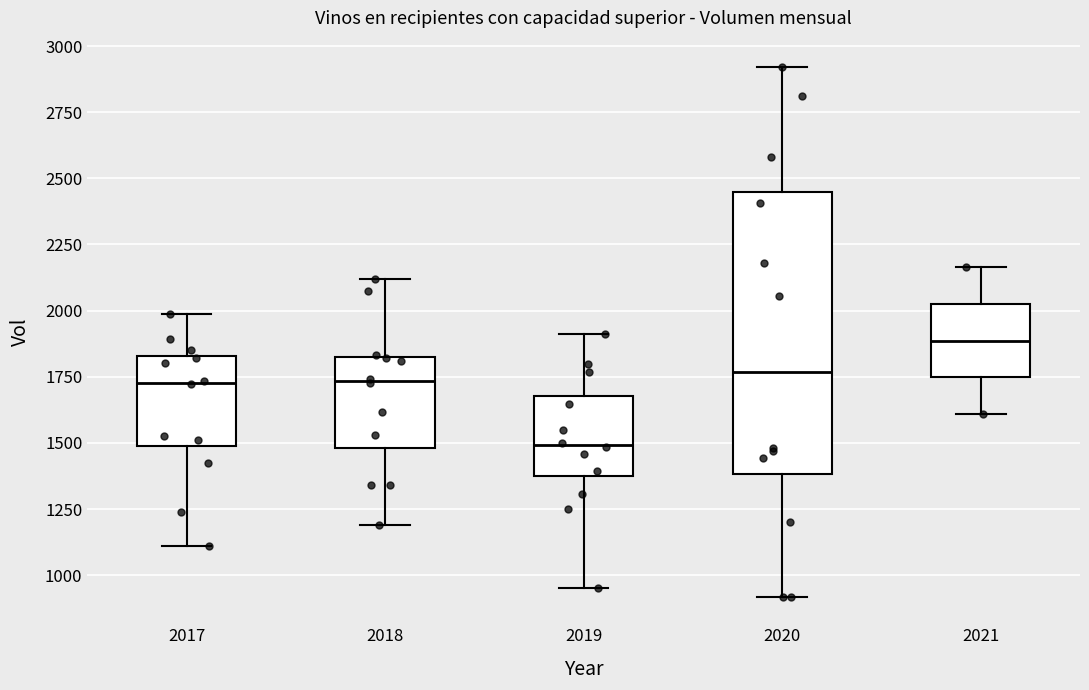

Reading left to right, transcribe this box plot: for each box, give where its median line is, the range the box spans, and where its two whiskers end, as read against the y-axis. The values are not printed on the chart, so give them approximately, as read against the axis.

2017: median 1750, box 1500 to 1850, whiskers 1100 to 2000
2018: median 1750, box 1500 to 1850, whiskers 1200 to 2100
2019: median 1500, box 1350 to 1700, whiskers 950 to 1900
2020: median 1750, box 1400 to 2450, whiskers 900 to 2900
2021: median 1900, box 1750 to 2050, whiskers 1600 to 2150